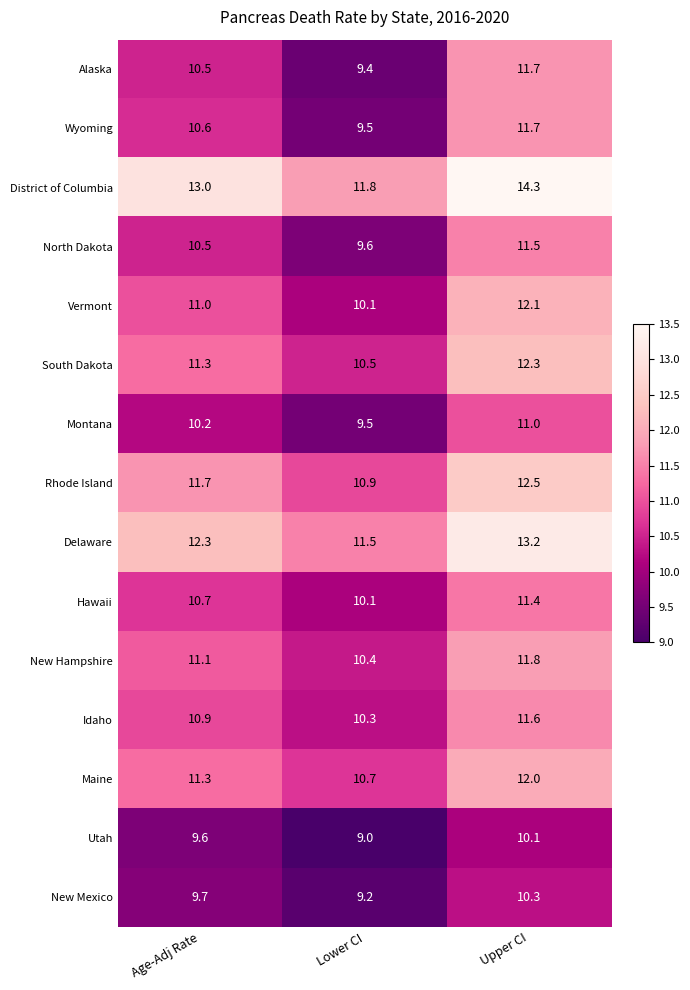

At which category is the sum across all series the highest?

Upper CI